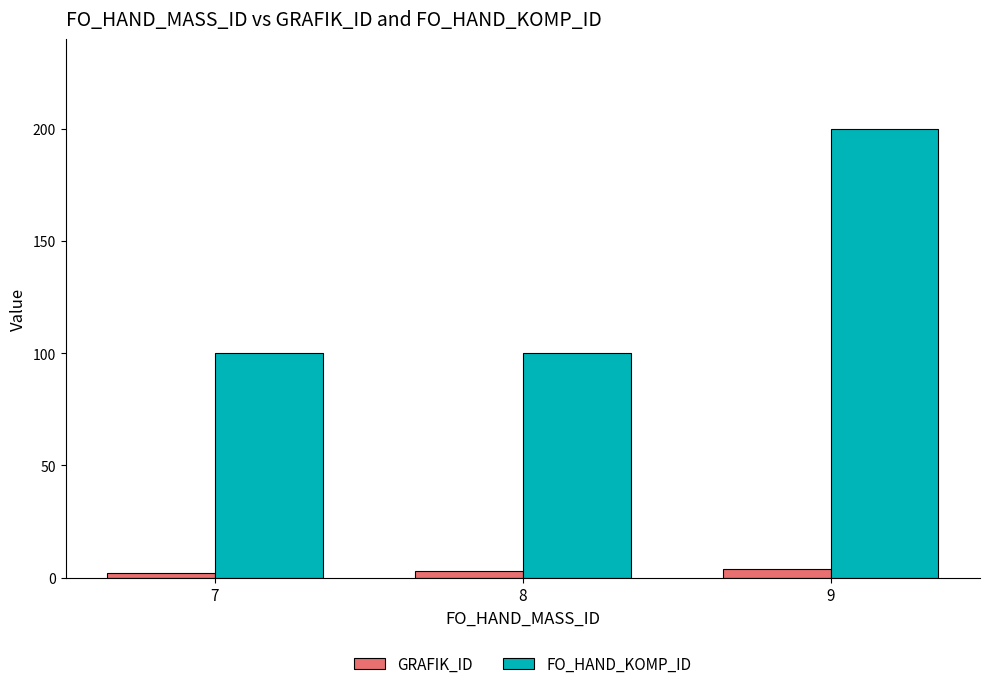

Reading left to right, what are all the values shown in this chart?

GRAFIK_ID: 7=2	8=3	9=4
FO_HAND_KOMP_ID: 7=100	8=100	9=200